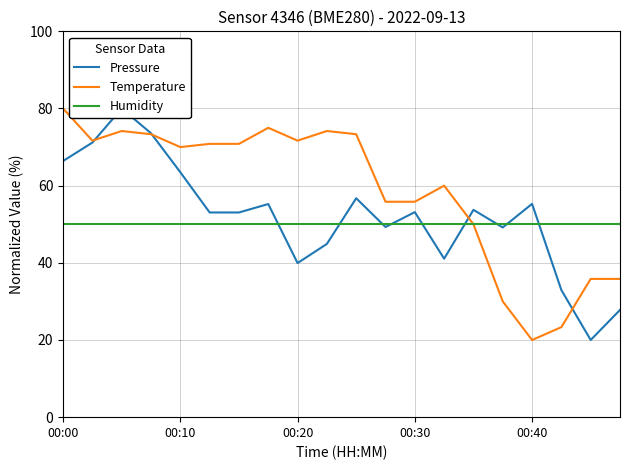

How many interior local peaks does the Pressure series have?

6